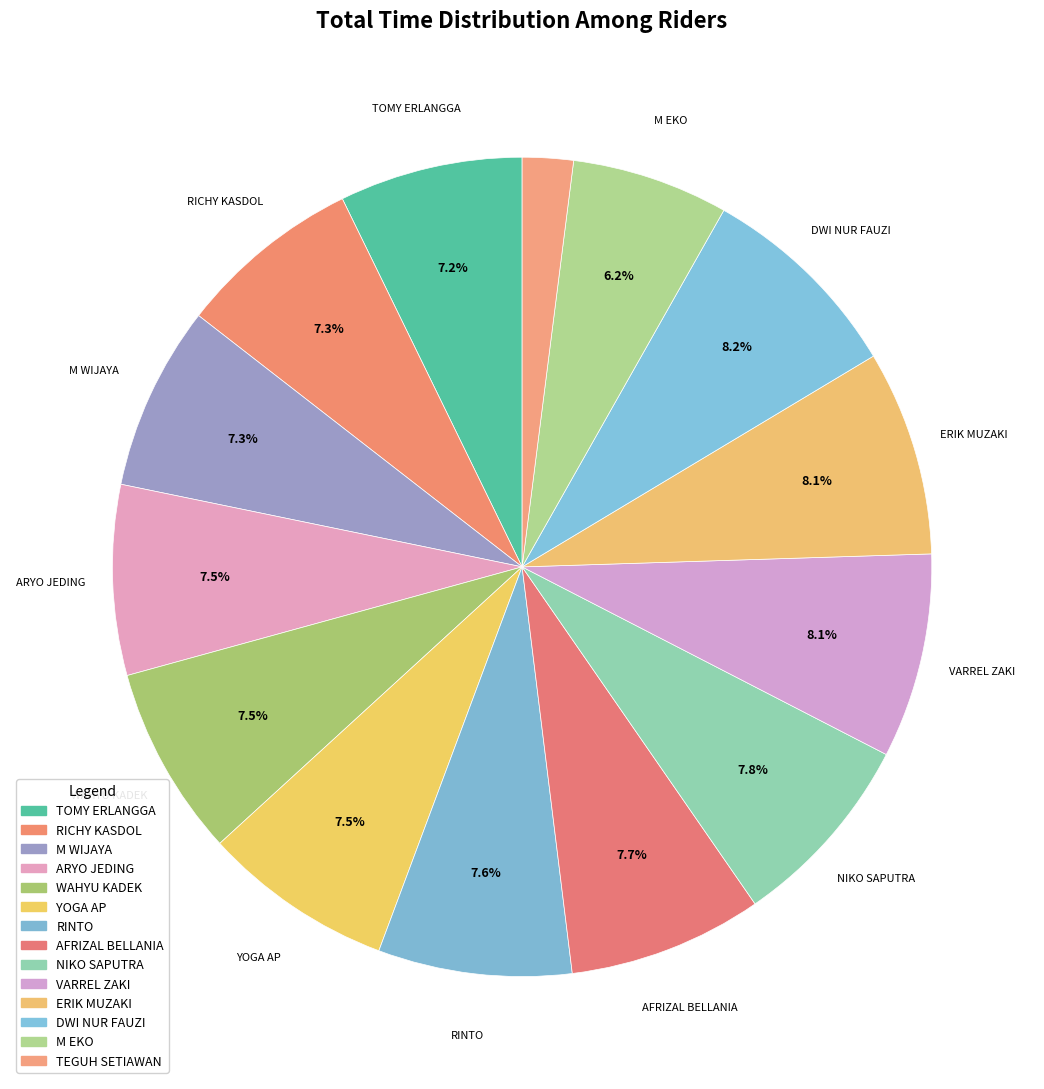

How many segments does this pie chart have?

14